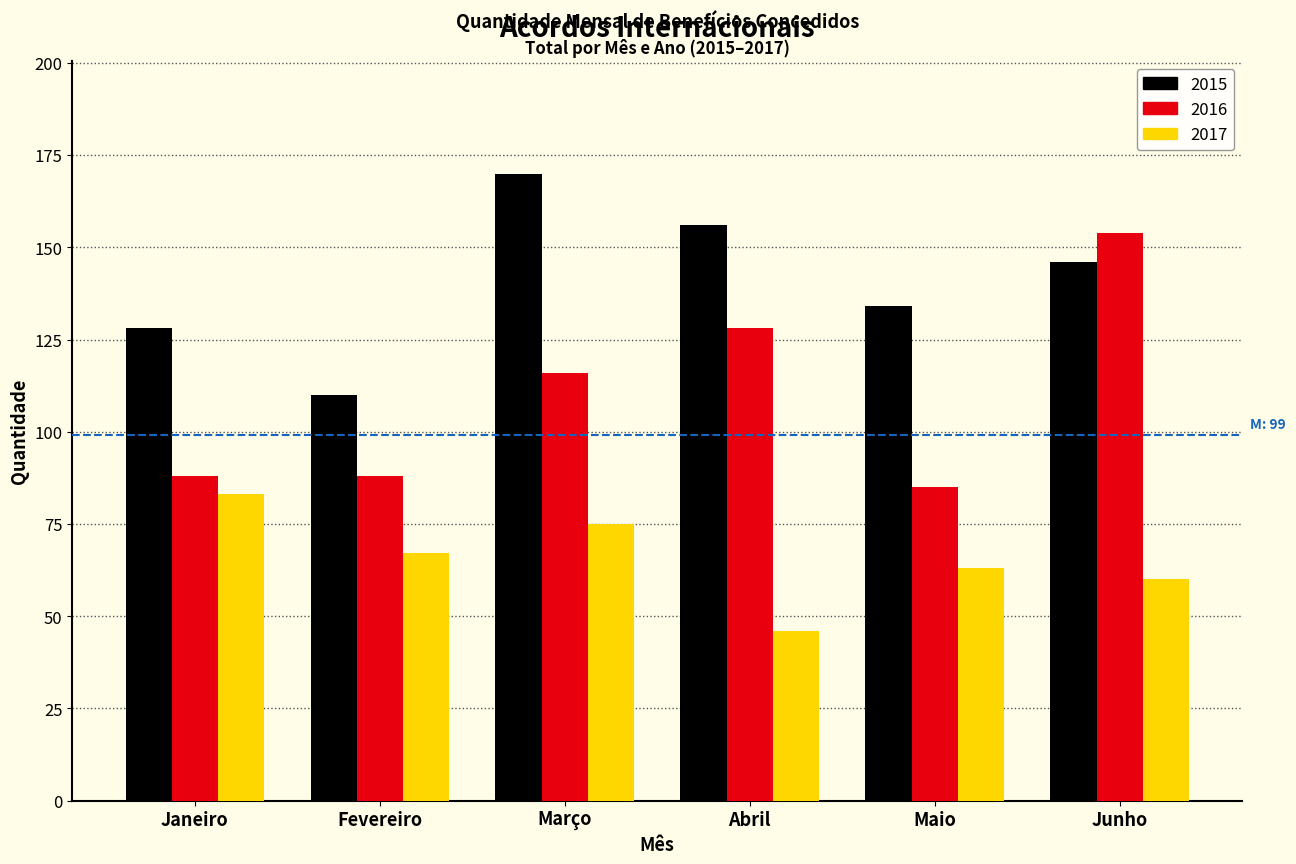

Reading left to right, what are all the values shown in this chart?

2015: Janeiro=128	Fevereiro=110	Março=170	Abril=156	Maio=134	Junho=146
2016: Janeiro=88	Fevereiro=88	Março=116	Abril=128	Maio=85	Junho=154
2017: Janeiro=83	Fevereiro=67	Março=75	Abril=46	Maio=63	Junho=60